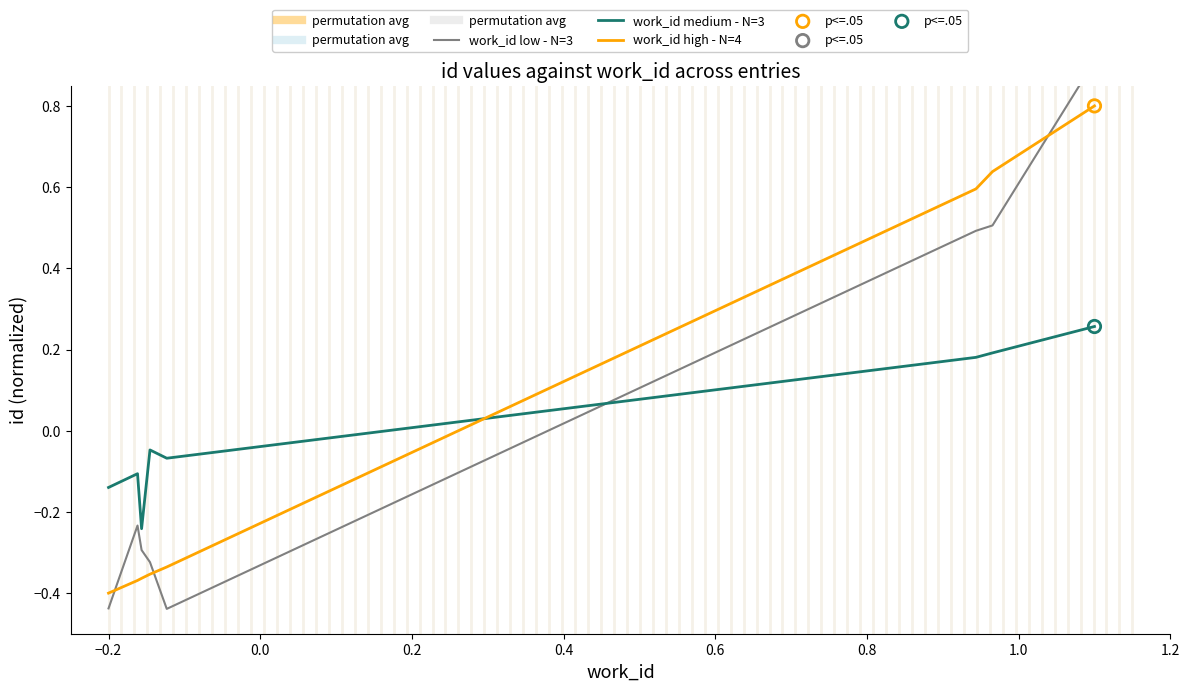

Which series has the largest total across all categories?

work_id high - N=4